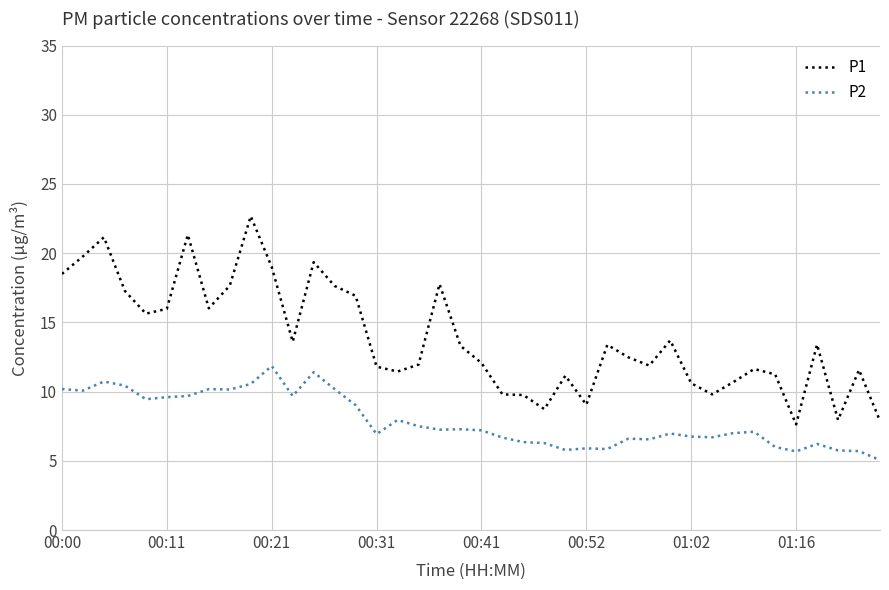

Rank the series by their maximum value, from lowest to highest.

P2, P1